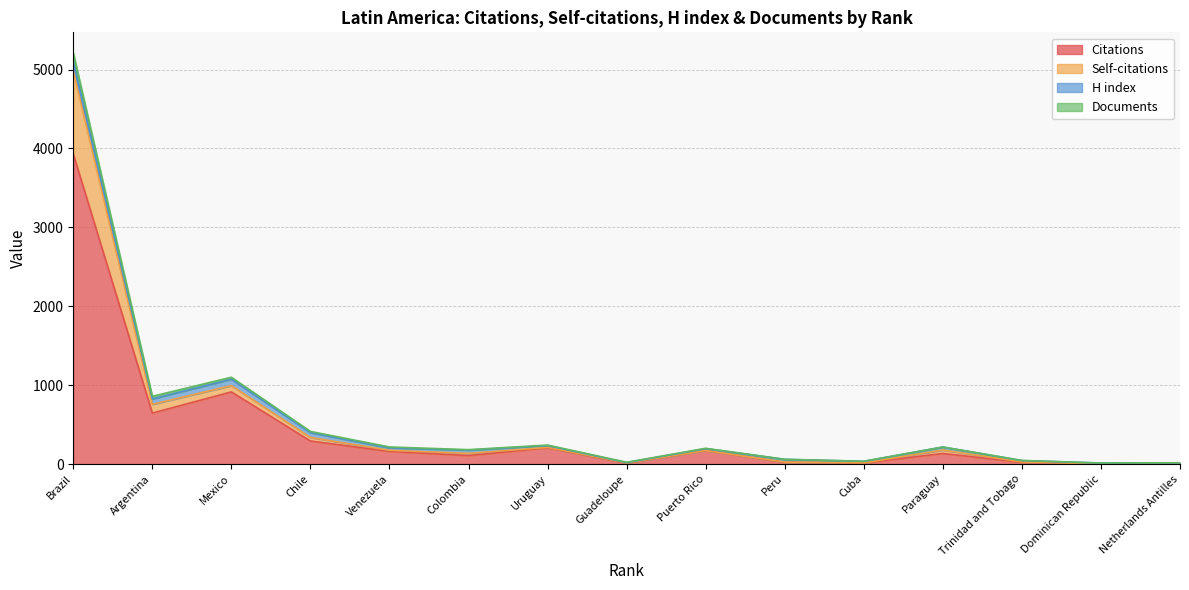

What are all the series names shown in the legend?

Citations, Self-citations, H index, Documents